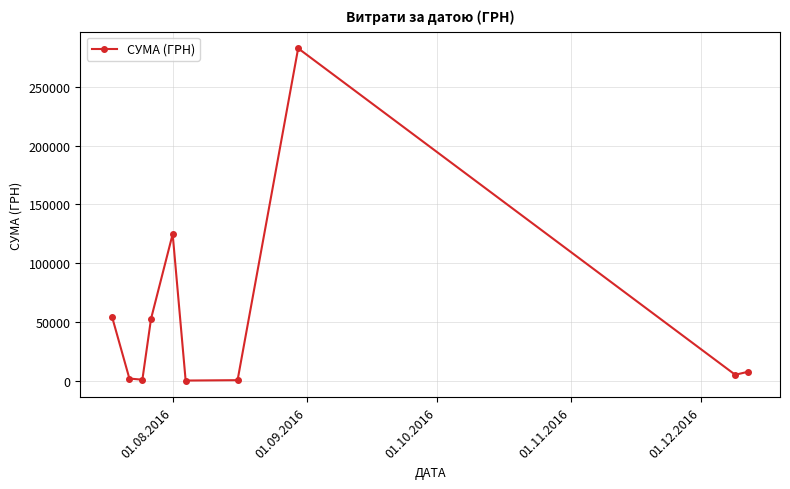

How many points are higher than both their immediate neighbors (excluding endpoints)?

2